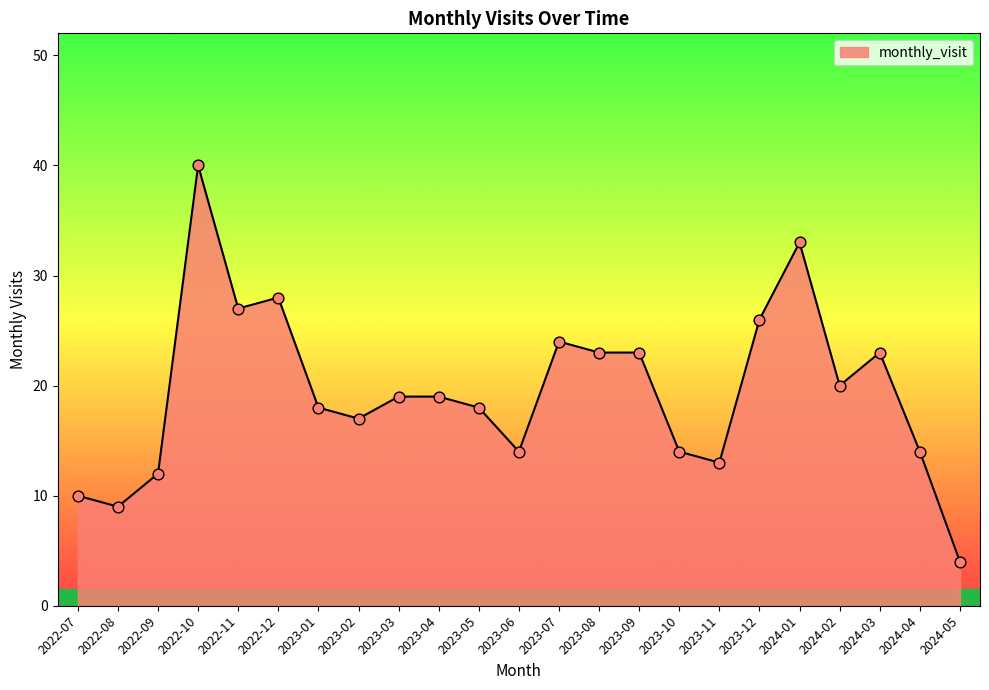

Which has a higher value, 2023-11 or 2024-05?

2023-11